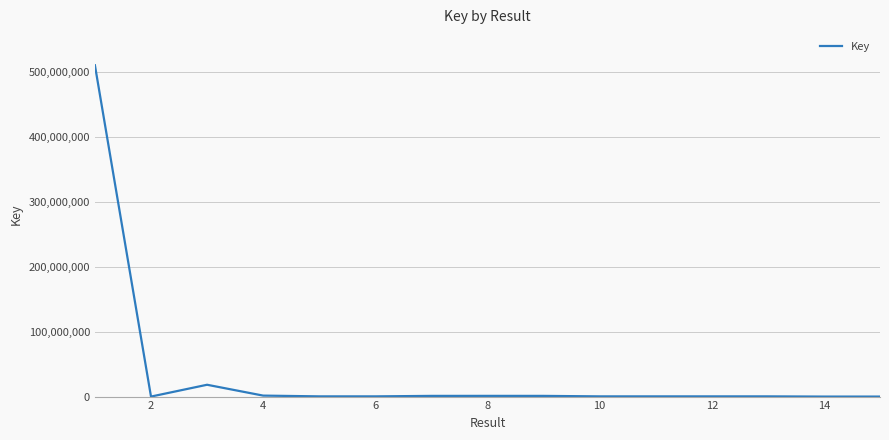

What is the maximum value shown in the chart?

510632917